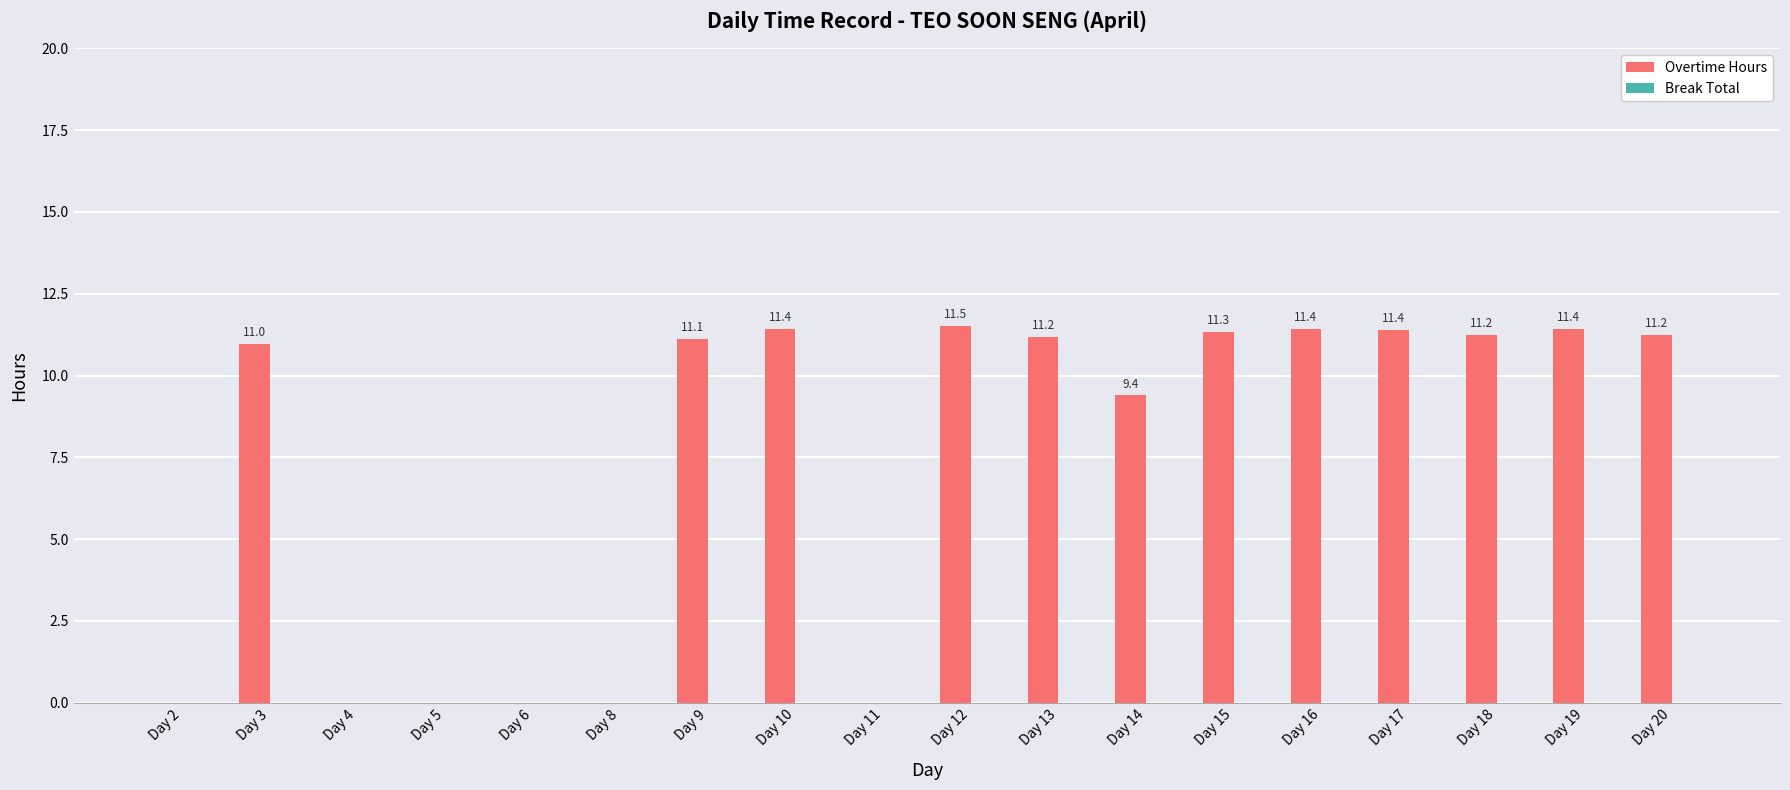

The chart shows a value of 11.3 at Day 15. True or false?

True